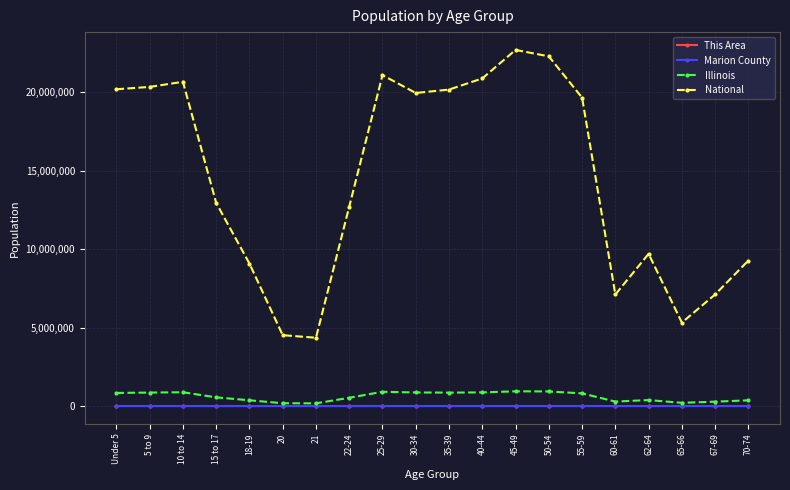

Is this an area chart (filled region under the line)?

No